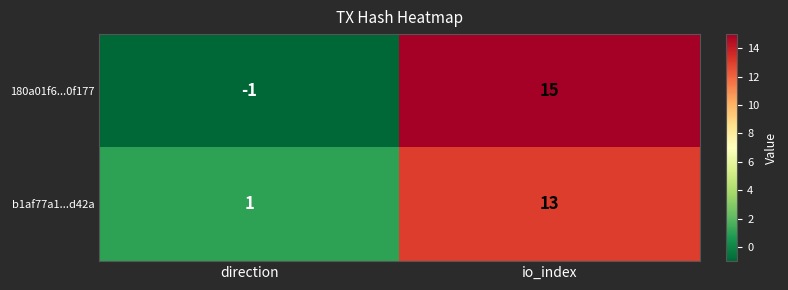

Which series has the widest spread of values?

180a01f6...0f177